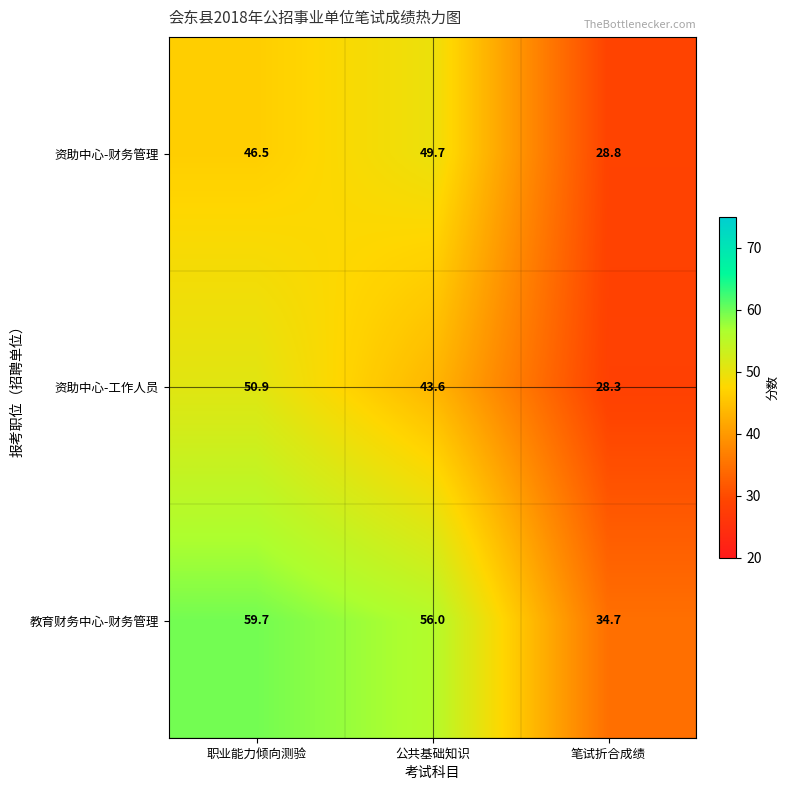

What is the total value across all series at 公共基础知识?

149.3